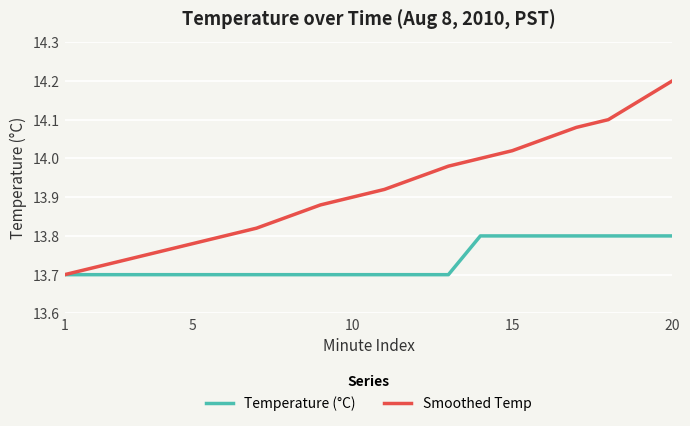

Which series has the widest spread of values?

Smoothed Temp